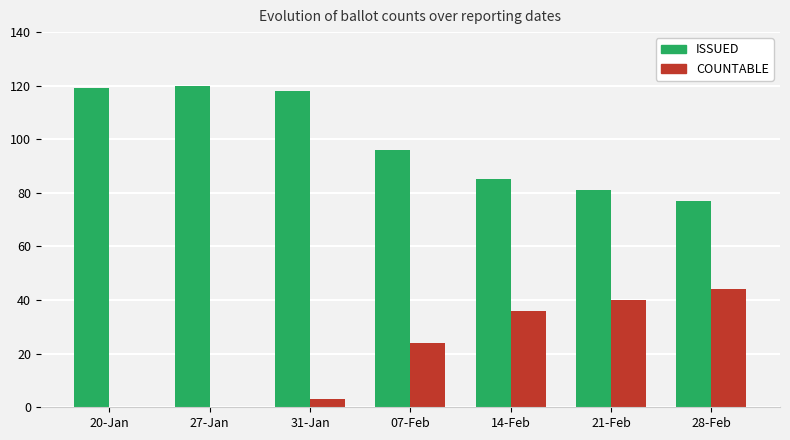

Which series has the largest total across all categories?

ISSUED